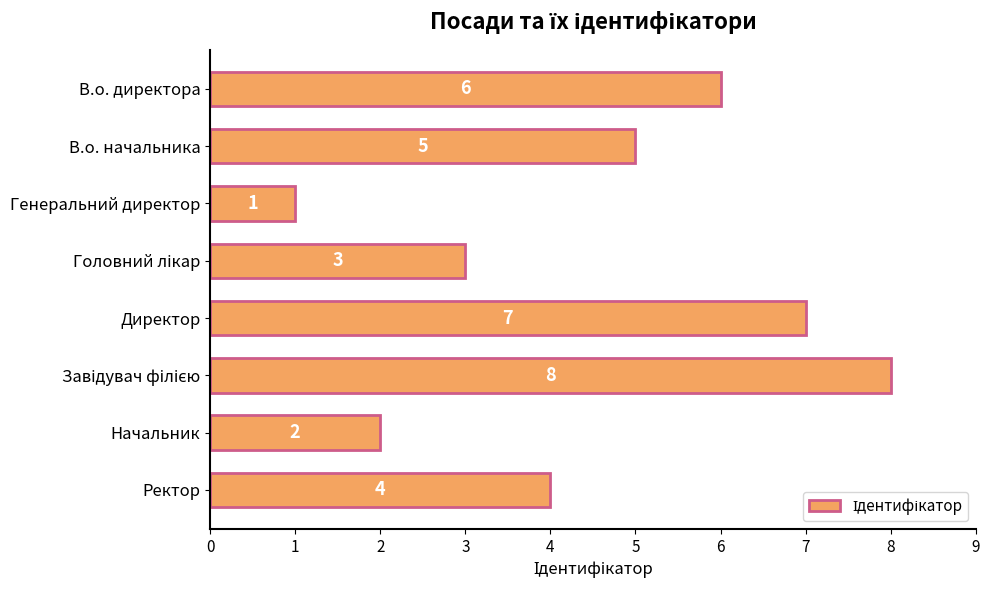

What is the minimum value shown in the chart?

1